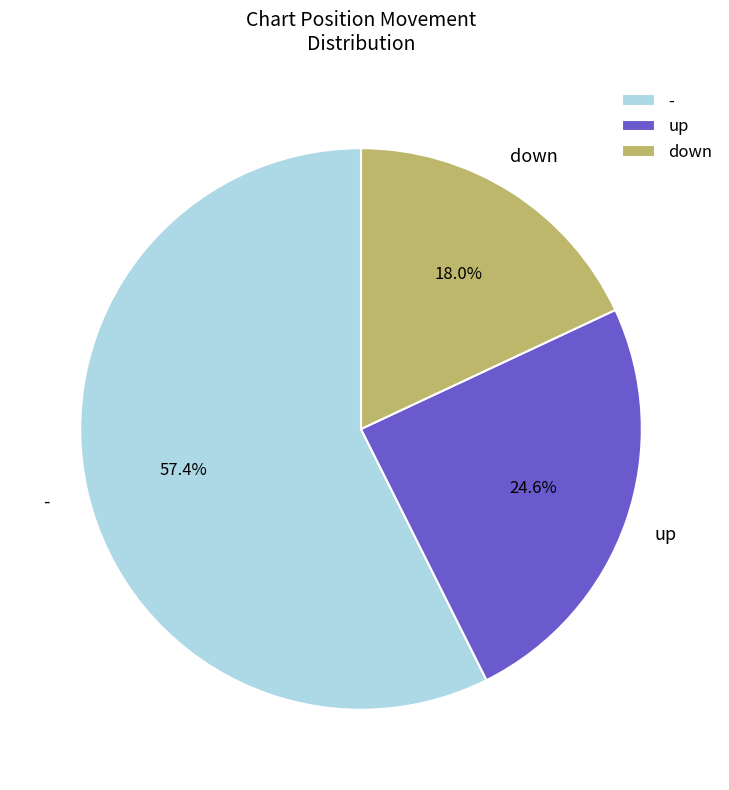

What is the ratio of the value at up to the value at down?

1.4